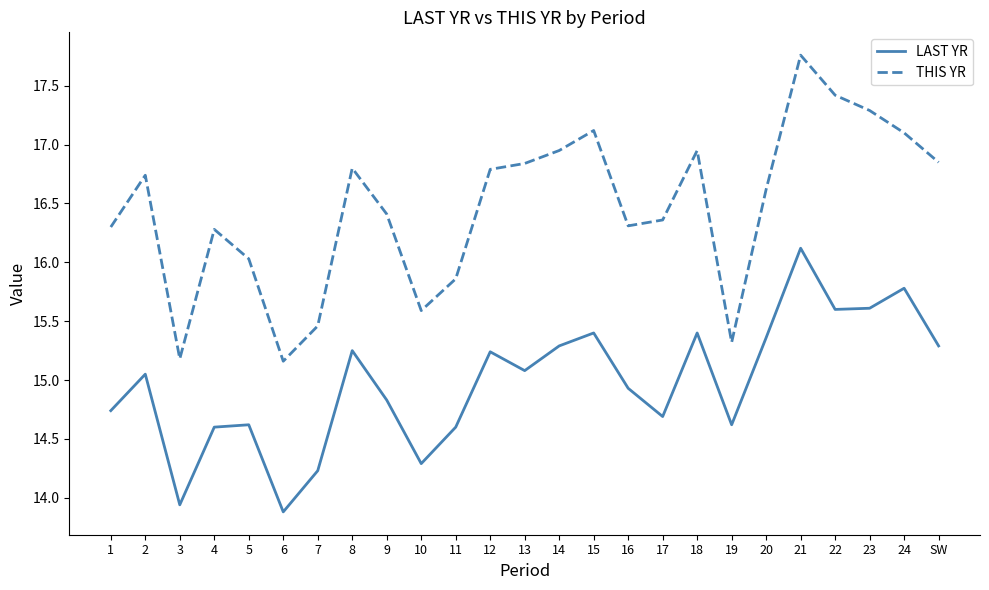

Read the LAST YR value at 18.

15.4